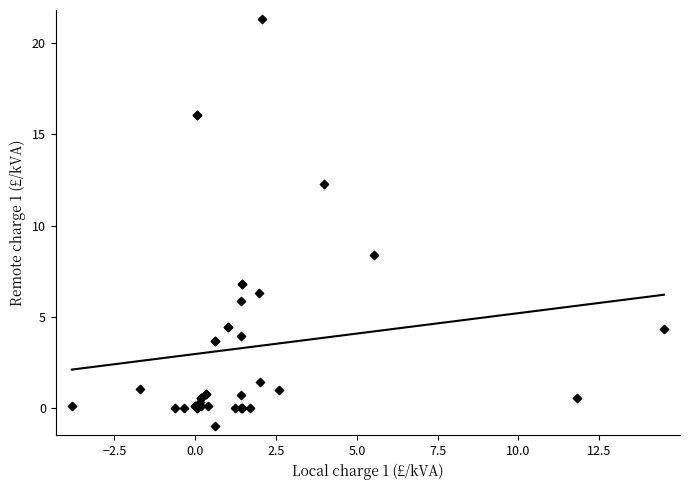

What Y value in the scatter plot is closest to 10?

8.4